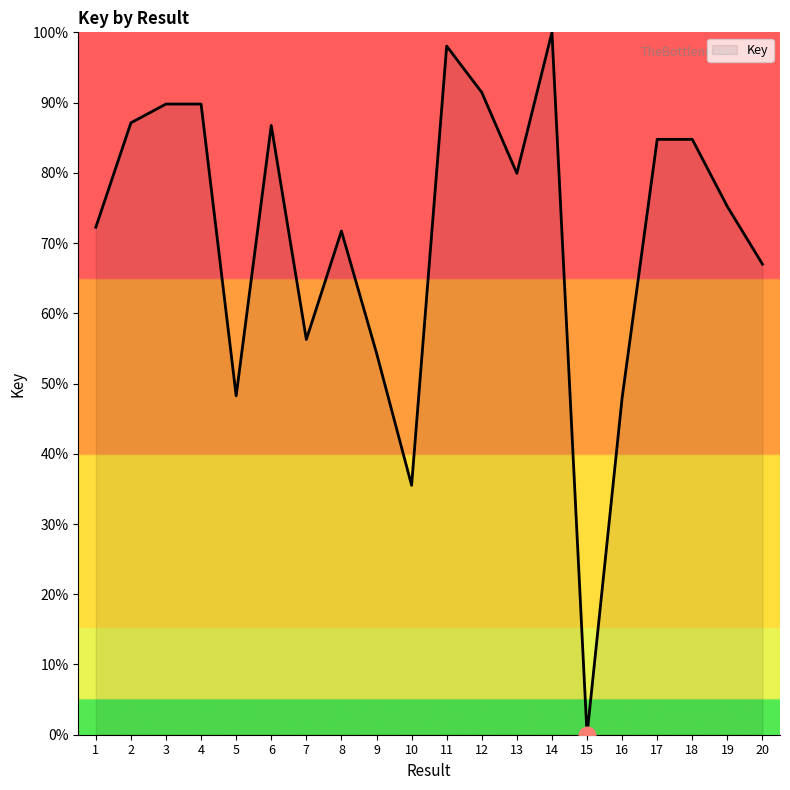

At which category does the chart reach its minimum across all series?

15